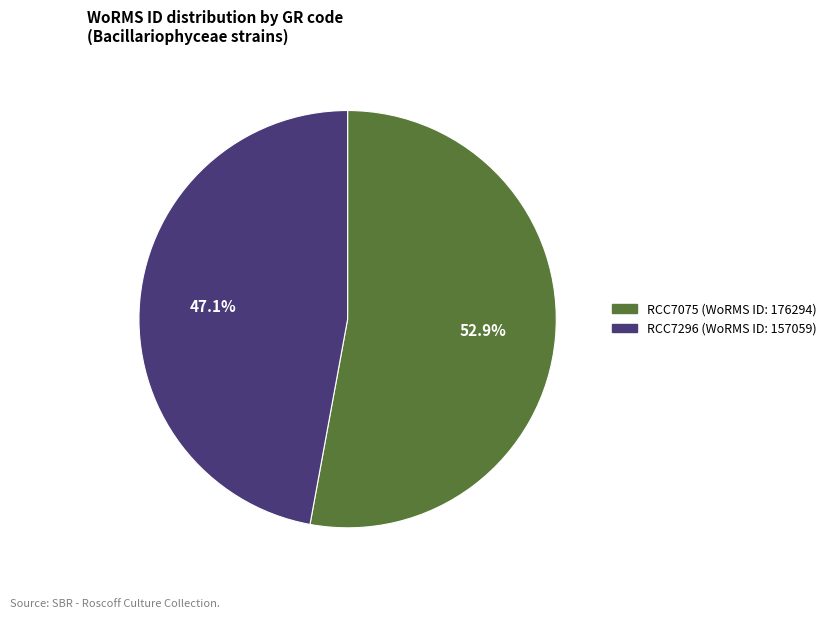

Which category accounts for the majority?

RCC7075